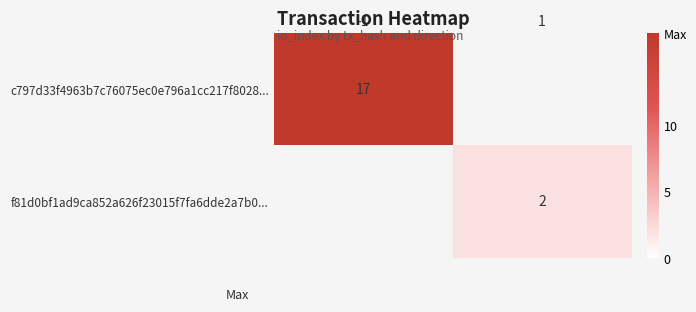

How many series are shown in this chart?

2